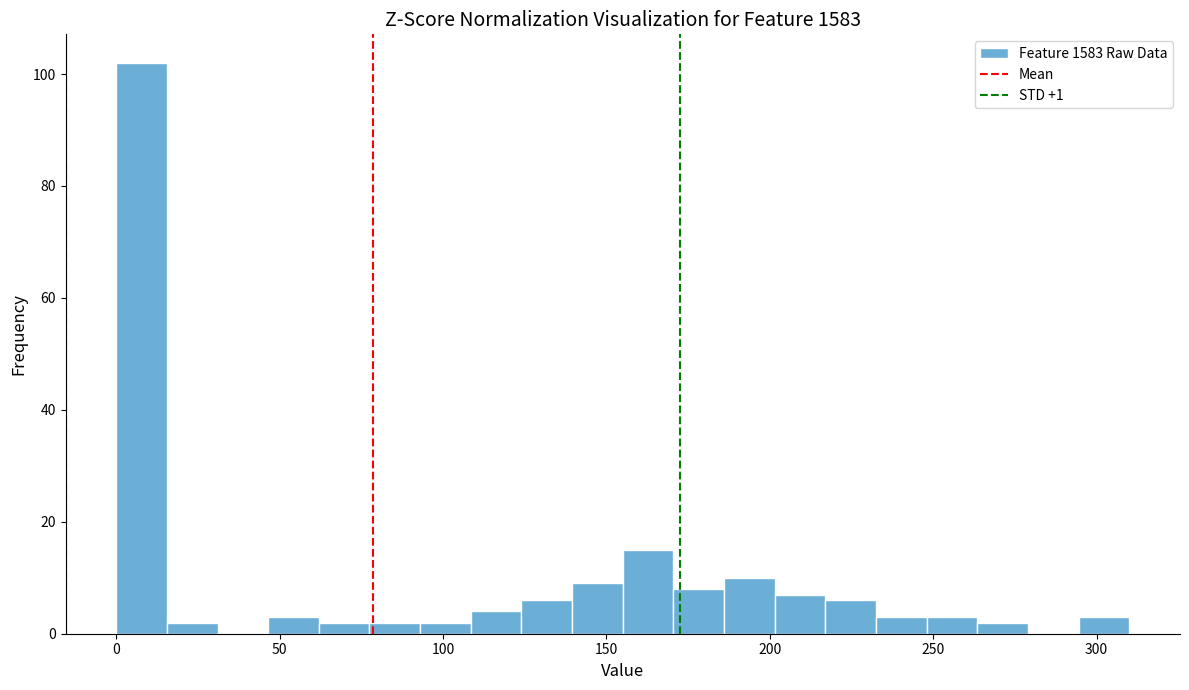

Around what value on the x-axis is the tallest bar? Give the approximate position of its centre, as read against the axis.

10